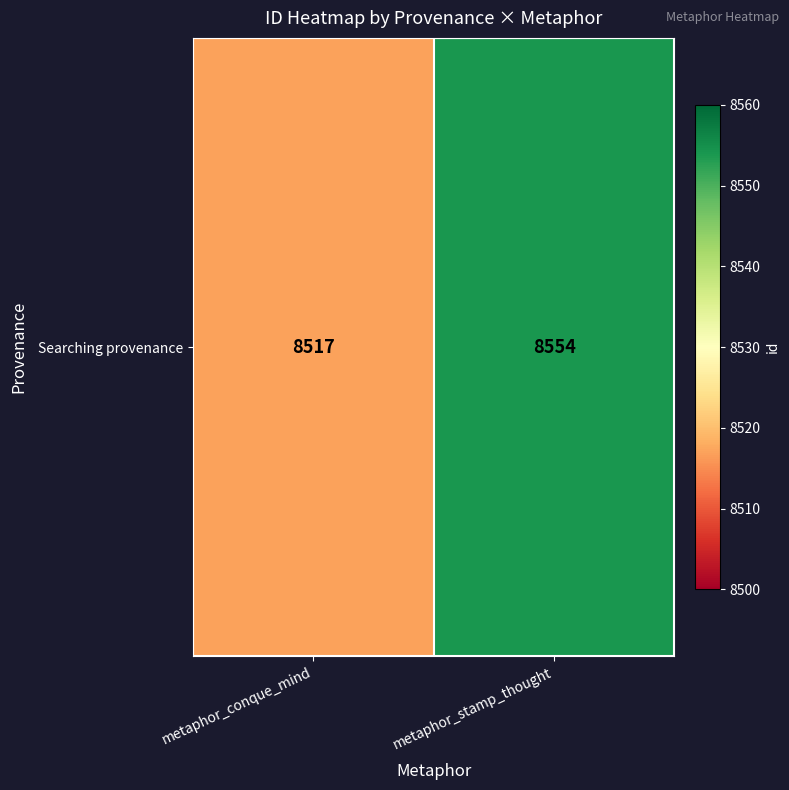

Rank the categories by value from highest to lowest.

metaphor_stamp_thought, metaphor_conque_mind